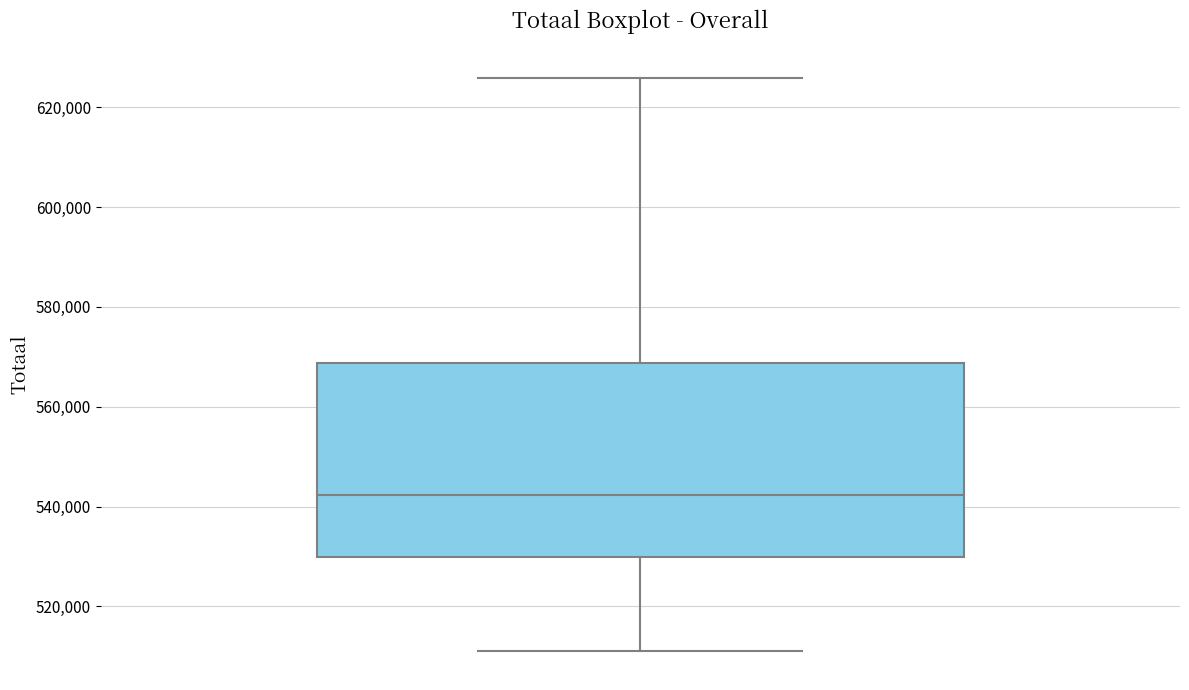

Read this box plot against the y-axis: the position of the median line, the range covered by the box, and the ends of both whiskers. The values are not printed on the chart, so give them approximately, as read against the axis.

median 542000, box 530000 to 568000, whiskers 510000 to 626000